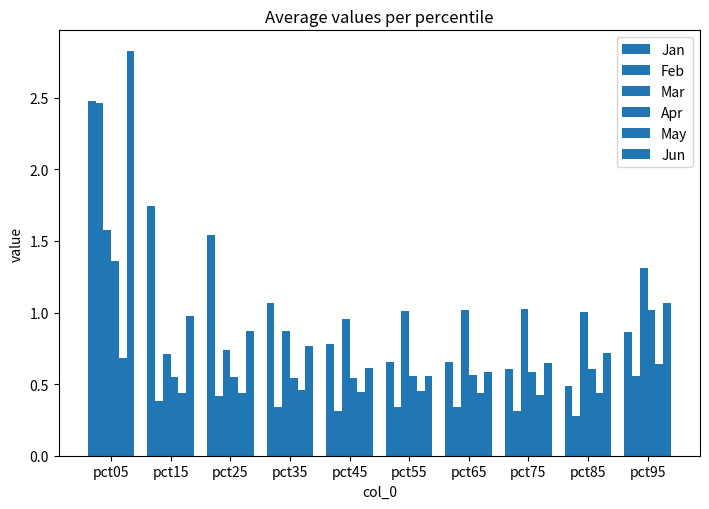

Reading left to right, list all the values displayed in this chart.

Jan: pct05=2.5	pct15=1.7	pct25=1.5	pct35=1.1	pct45=0.8	pct55=0.7	pct65=0.7	pct75=0.6	pct85=0.5	pct95=0.9
Feb: pct05=2.5	pct15=0.4	pct25=0.4	pct35=0.3	pct45=0.3	pct55=0.3	pct65=0.3	pct75=0.3	pct85=0.3	pct95=0.6
Mar: pct05=1.6	pct15=0.7	pct25=0.7	pct35=0.9	pct45=1.0	pct55=1.0	pct65=1.0	pct75=1.0	pct85=1.0	pct95=1.3
Apr: pct05=1.4	pct15=0.5	pct25=0.5	pct35=0.5	pct45=0.5	pct55=0.6	pct65=0.6	pct75=0.6	pct85=0.6	pct95=1.0
May: pct05=0.7	pct15=0.4	pct25=0.4	pct35=0.5	pct45=0.4	pct55=0.5	pct65=0.4	pct75=0.4	pct85=0.4	pct95=0.6
Jun: pct05=2.8	pct15=1.0	pct25=0.9	pct35=0.8	pct45=0.6	pct55=0.6	pct65=0.6	pct75=0.7	pct85=0.7	pct95=1.1